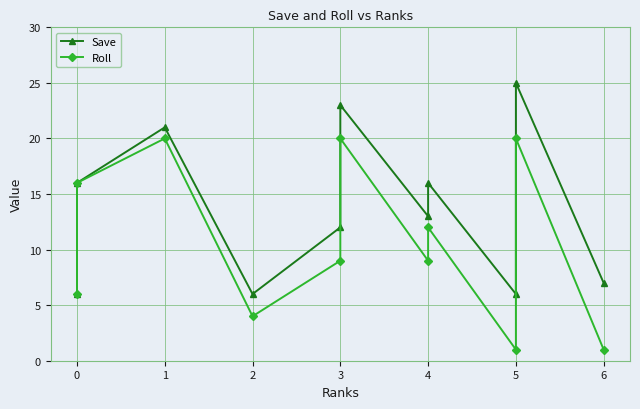

What is the value of the Save point at the 1st from the left?

6